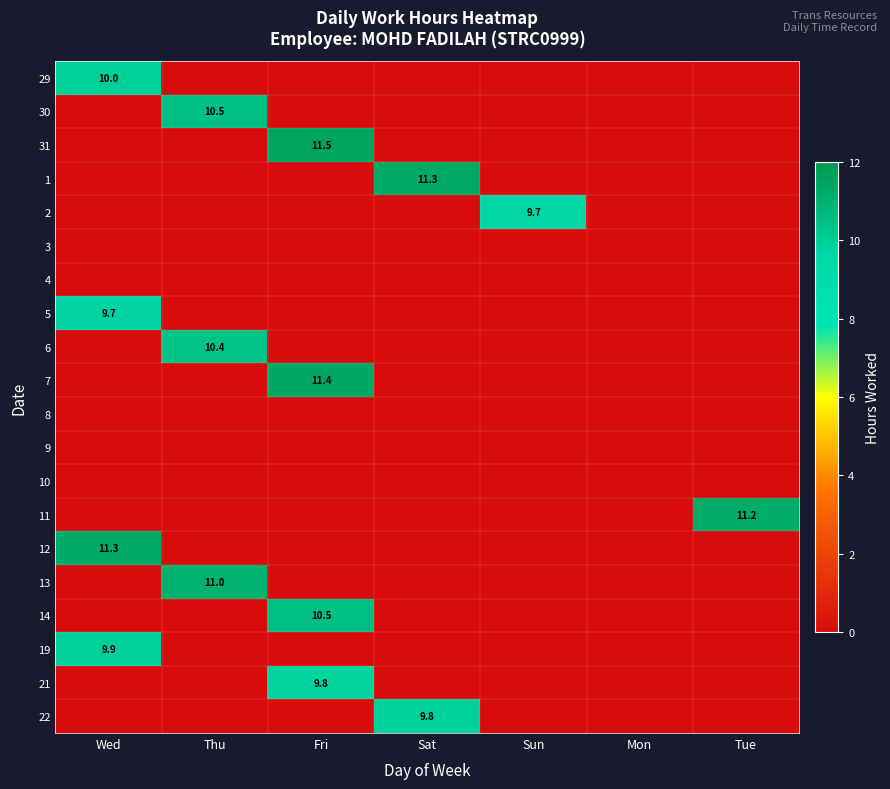

Which series has the largest total across all categories?

31